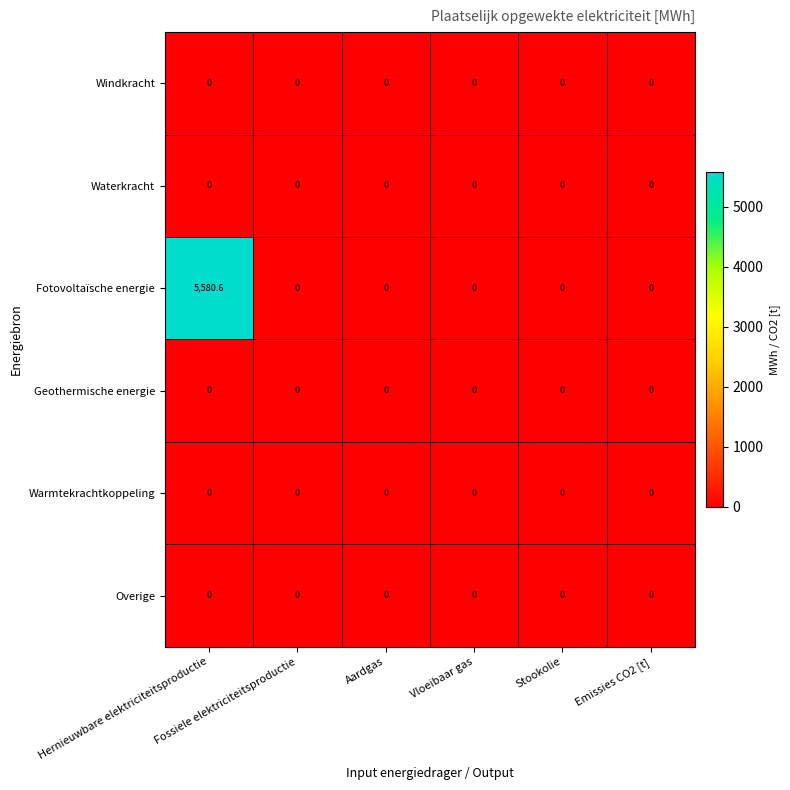

Which series has the widest spread of values?

Fotovoltaïsche energie